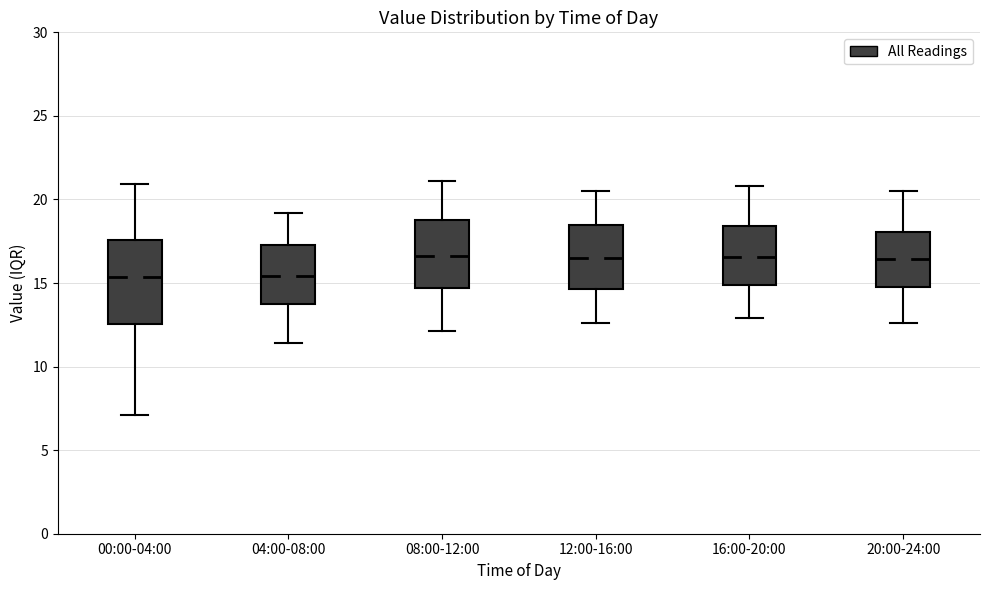

Reading left to right, transcribe this box plot: for each box, give where its median line is, the range the box spans, and where its two whiskers end, as read against the y-axis. The values are not printed on the chart, so give them approximately, as read against the axis.

00:00-04:00: median 15.5, box 12.5 to 17.5, whiskers 7.0 to 21.0
04:00-08:00: median 15.5, box 14.0 to 17.5, whiskers 11.5 to 19.0
08:00-12:00: median 16.5, box 14.5 to 19.0, whiskers 12.0 to 21.0
12:00-16:00: median 16.5, box 14.5 to 18.5, whiskers 12.5 to 20.5
16:00-20:00: median 16.5, box 15.0 to 18.5, whiskers 13.0 to 21.0
20:00-24:00: median 16.5, box 15.0 to 18.0, whiskers 12.5 to 20.5